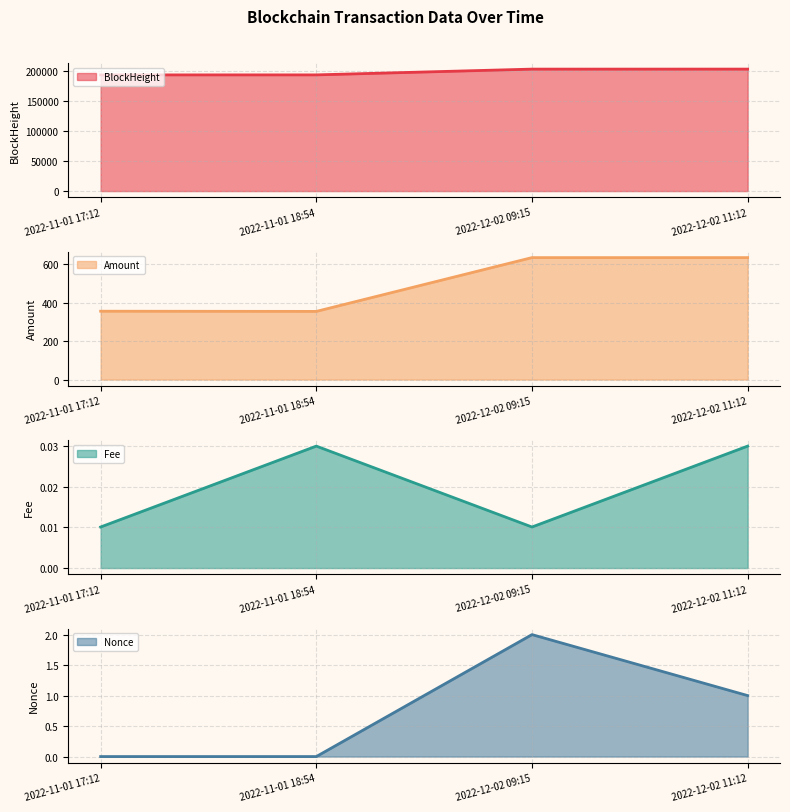

What value does the Amount line series have at 2022-11-01 18:54?

355.1